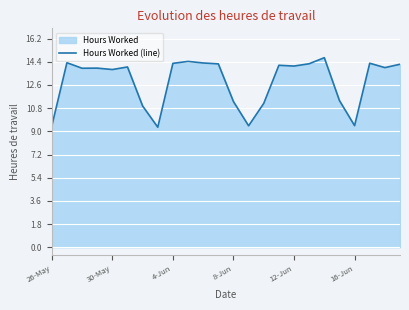

What is the approximate value at 26-May?

9.4